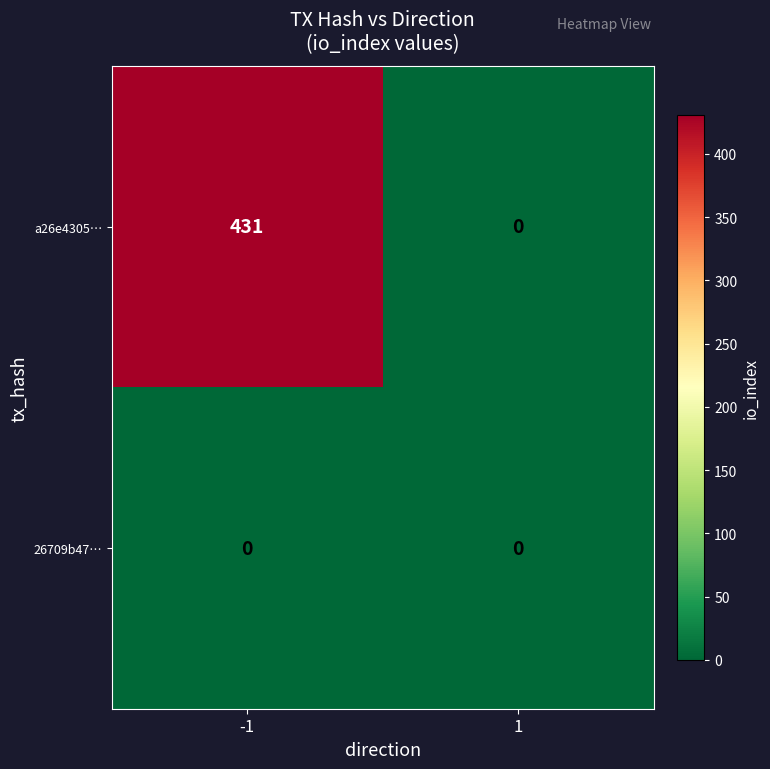

What is the maximum value shown in the chart?

431